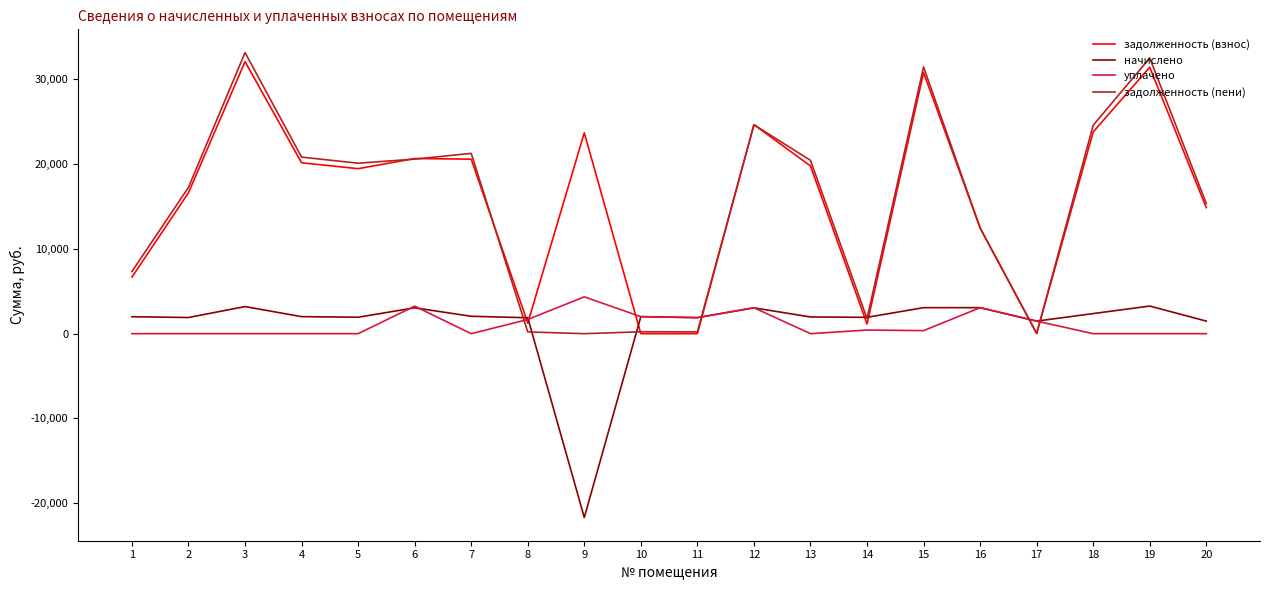

What is the average value of the задолженность (взнос) series?

16012.5